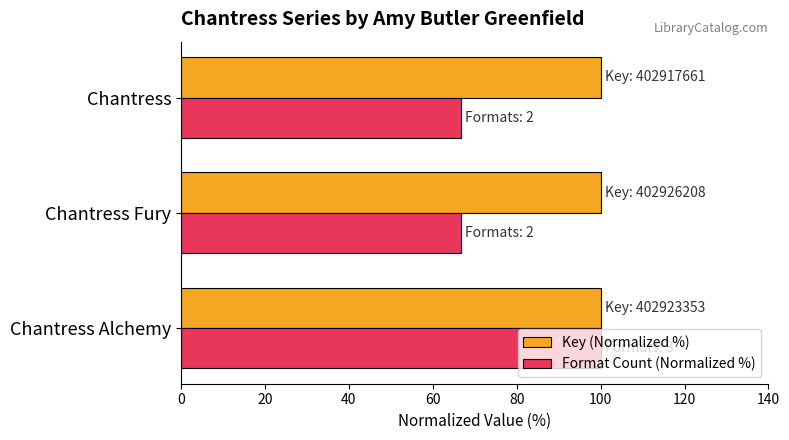

What is the difference between the Format Count (Normalized %) values at Chantress and Chantress Alchemy?

33.3